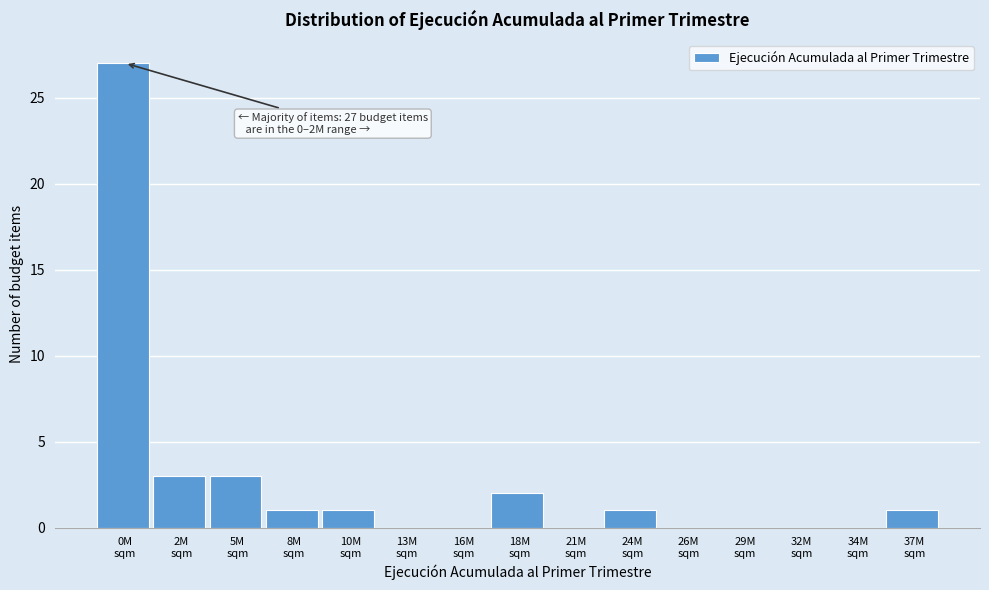

What is the maximum value shown in the chart?

27